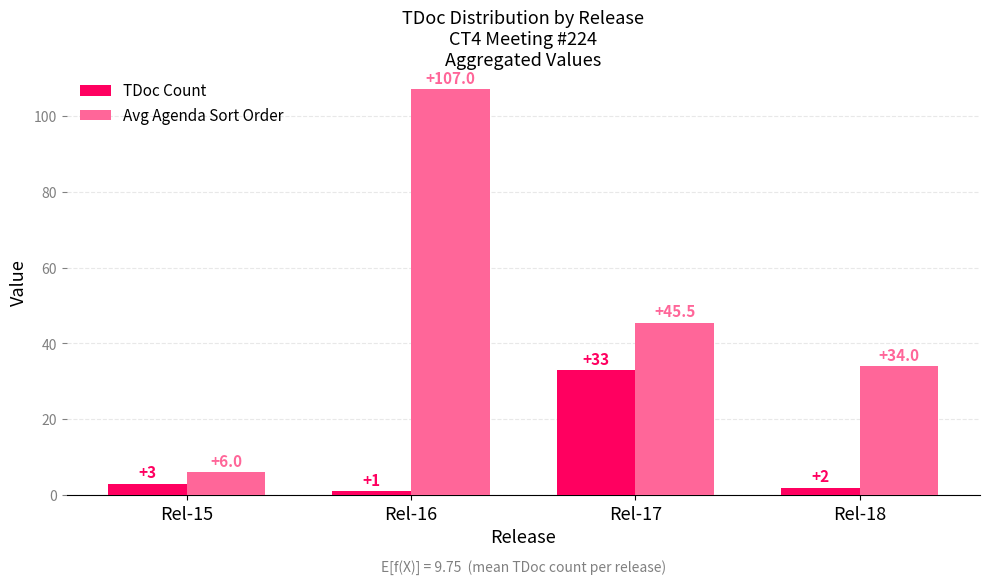

What is the value of the TDoc Count bar at the 1st from the left?

3.0